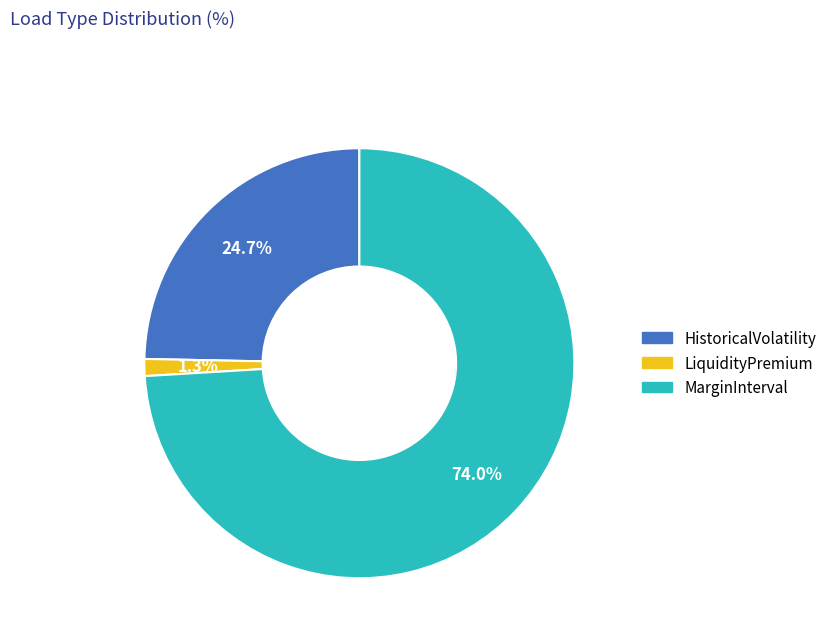

Rank the categories by value from highest to lowest.

MarginInterval, HistoricalVolatility, LiquidityPremium